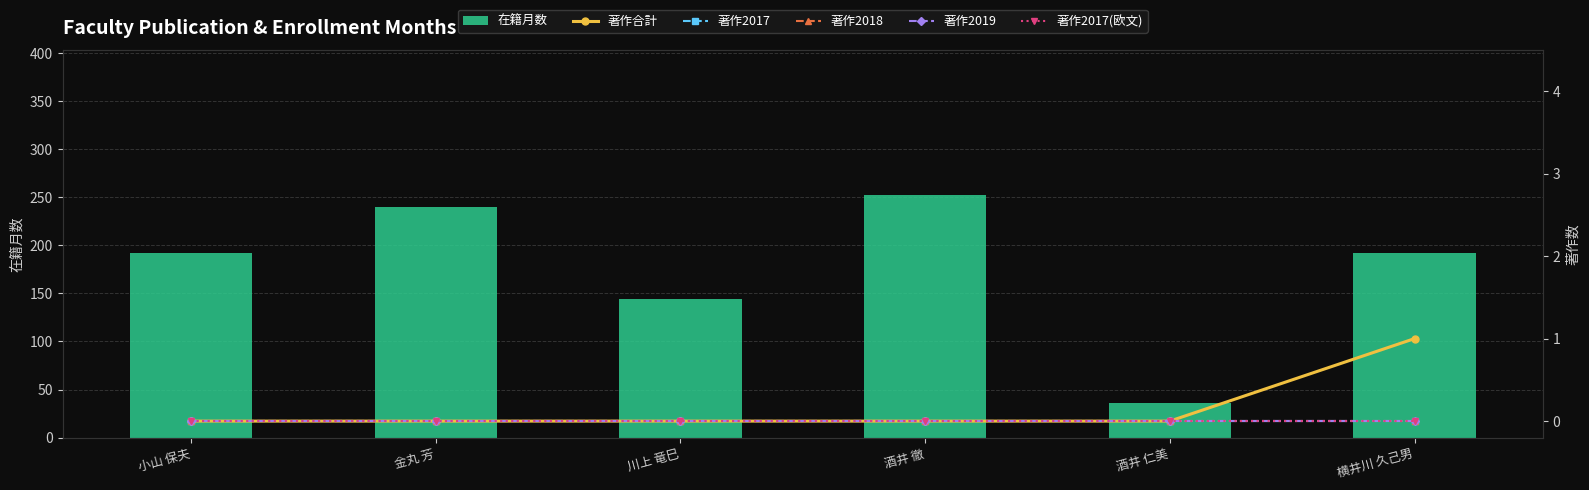

At which label is 著作合計 closest to 0?

小山 保夫